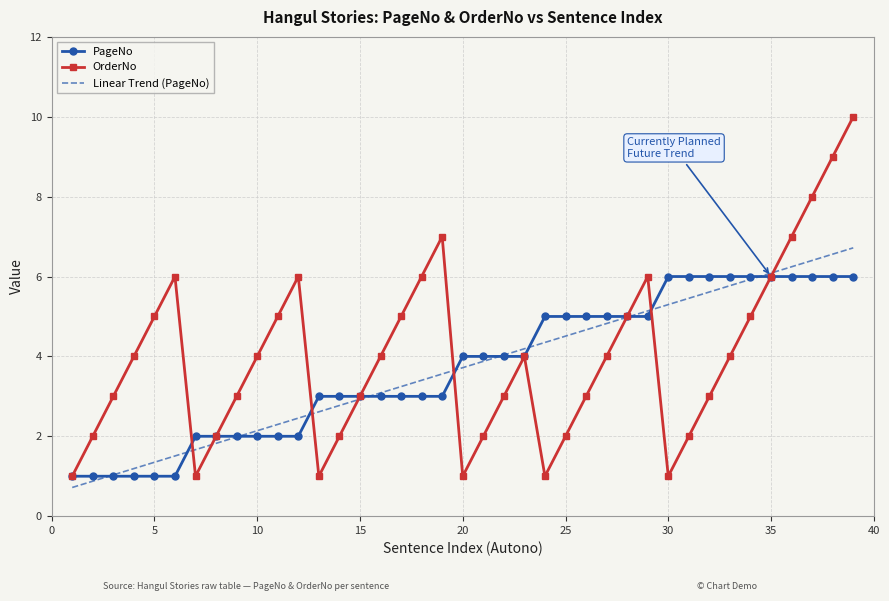

Which series has the widest spread of values?

OrderNo